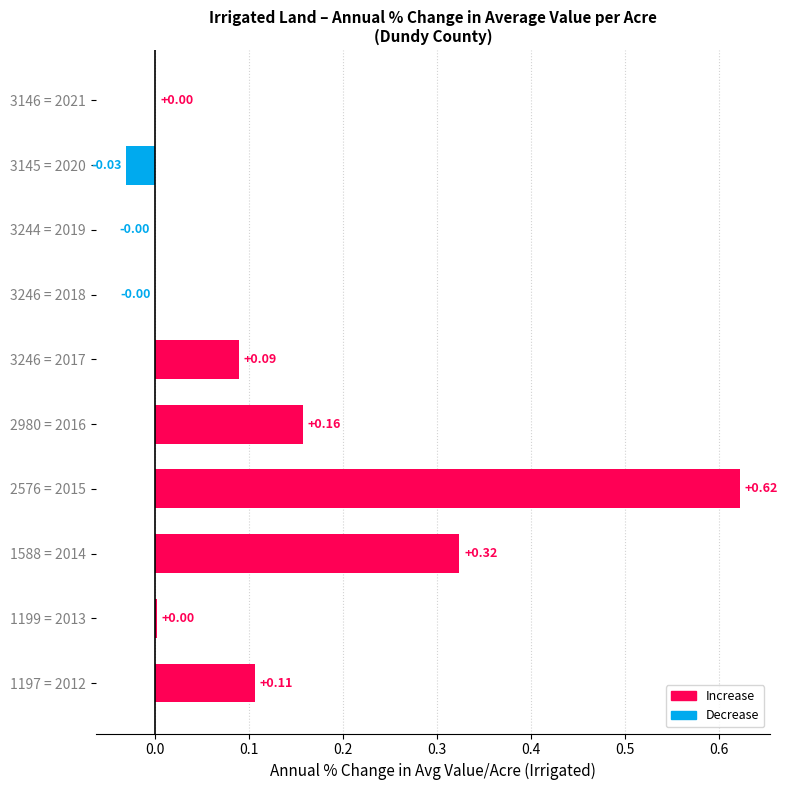

What is the sum of all values?

1.3